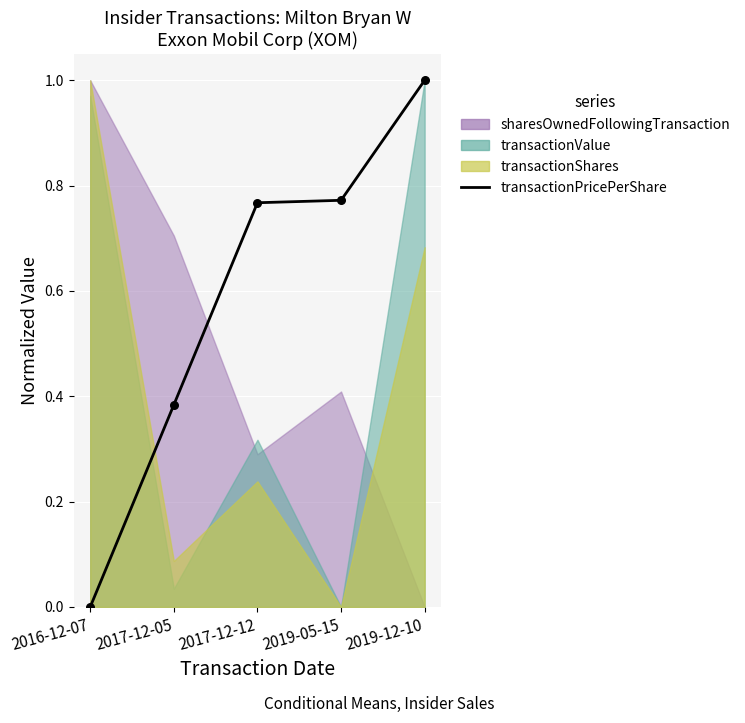

Between 2017-12-12 and 2017-12-05, which is larger?

2017-12-12